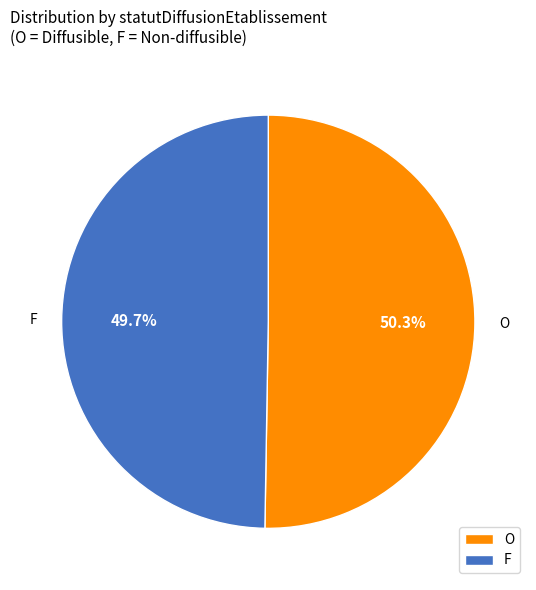

Which has a higher value, F or O?

O